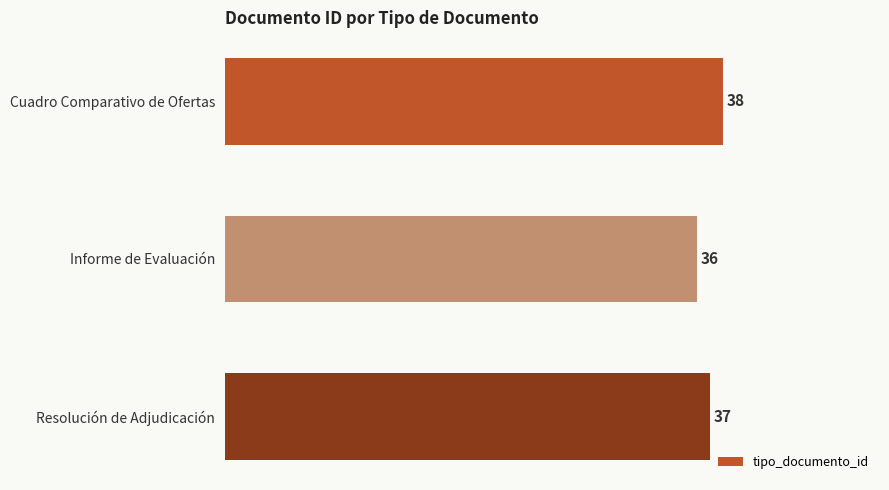

What is the difference between the maximum and minimum values?

2